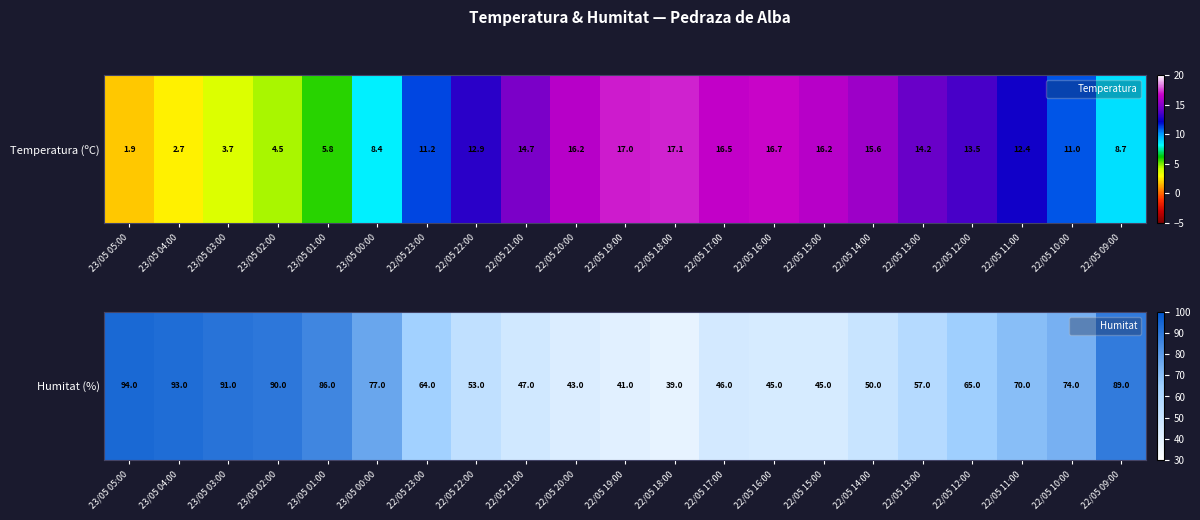

Reading right to left, extract all data points from this chart.

89	74	70	65	57	50	45	45	46	39	41	43	47	53	64	77	86	90	91	93	94